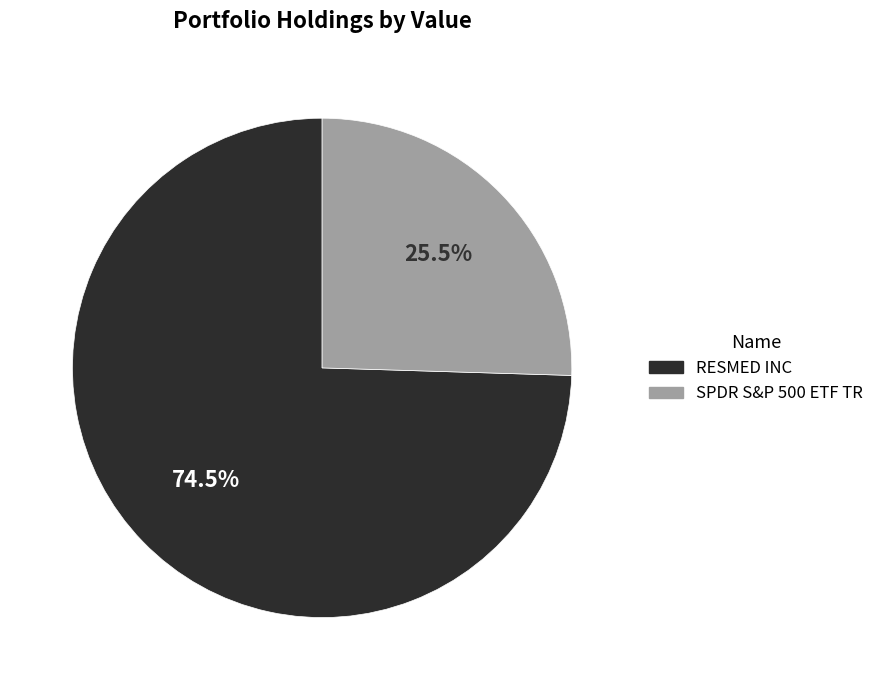

Which category accounts for the majority?

RESMED INC